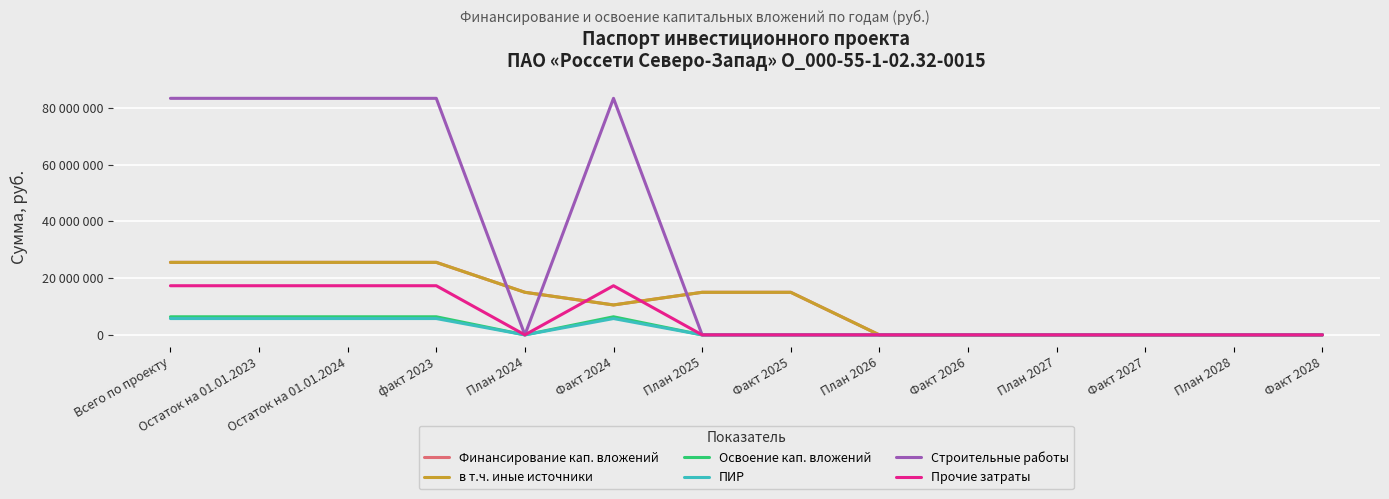

Where is Финансирование кап. вложений nearest to the value 12770850?

План 2024